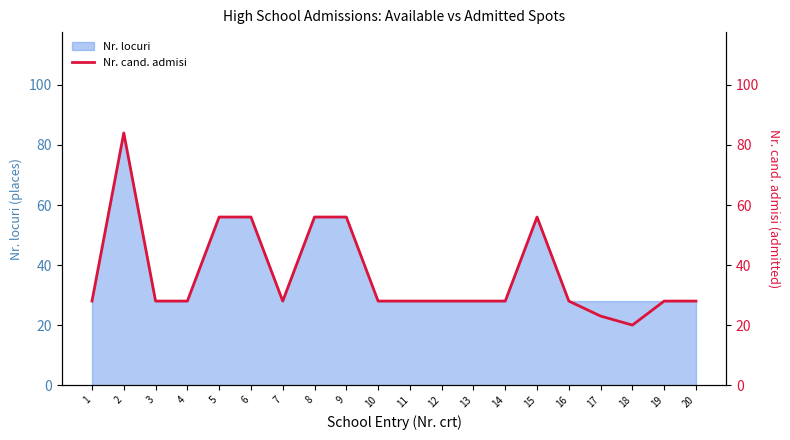

Which category has the highest value across all series?

2